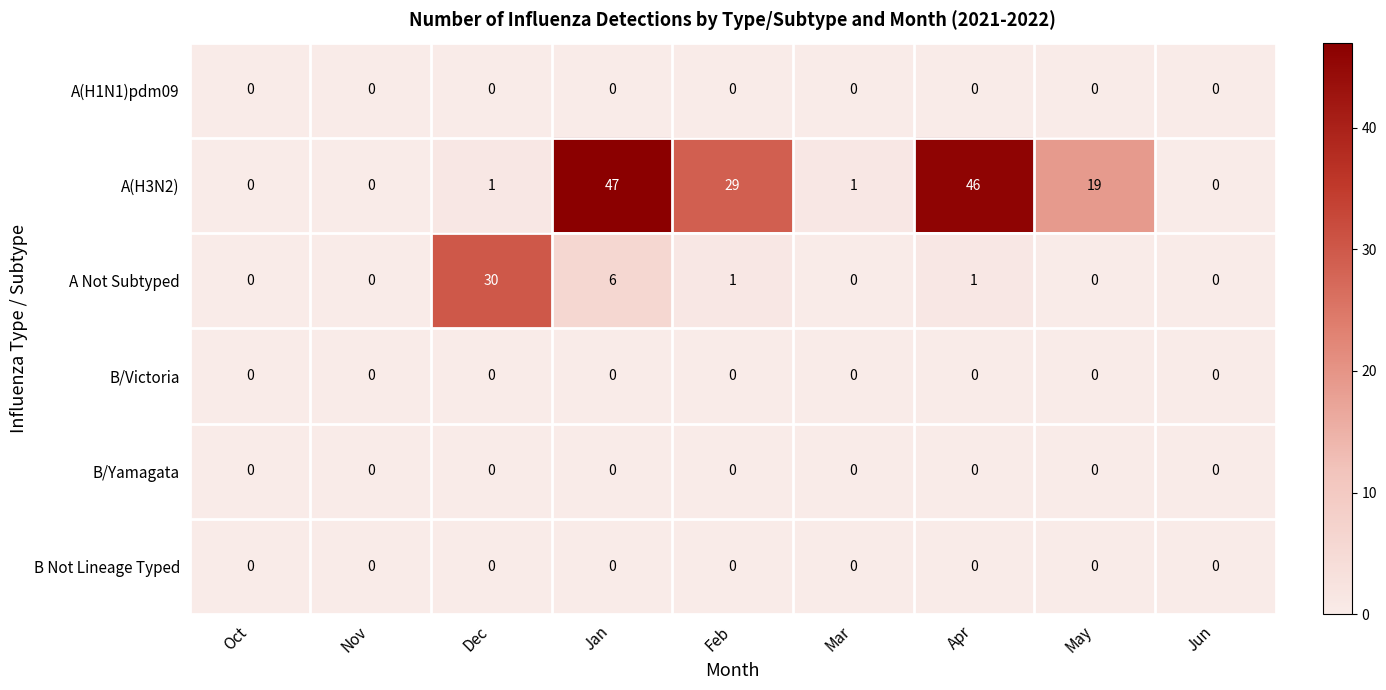

What is the total value across all series at Feb?

30